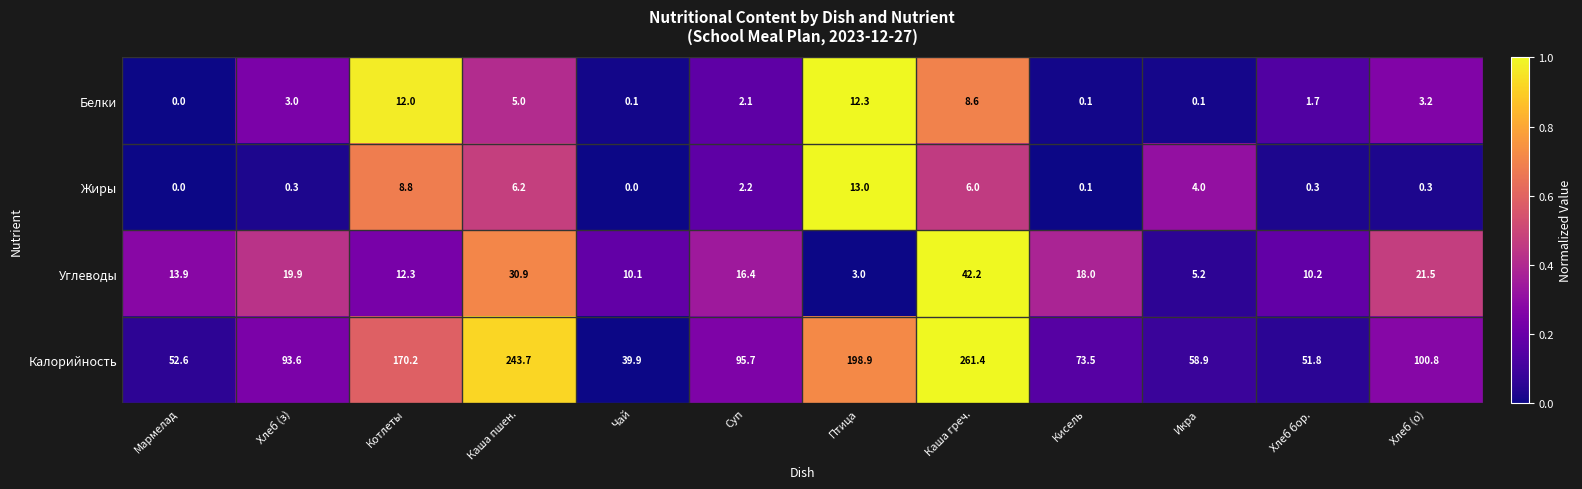

How many data points in Углеводы are less than 16?

6